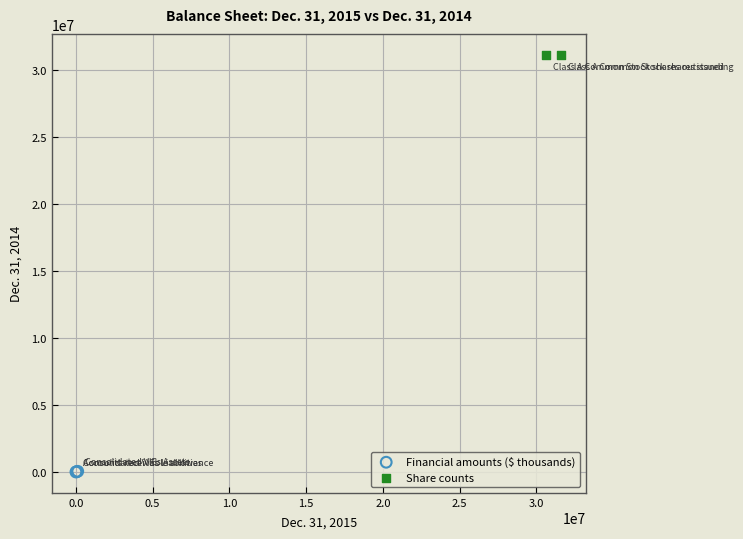

What are all the series names shown in the legend?

Financial amounts ($ thousands), Share counts